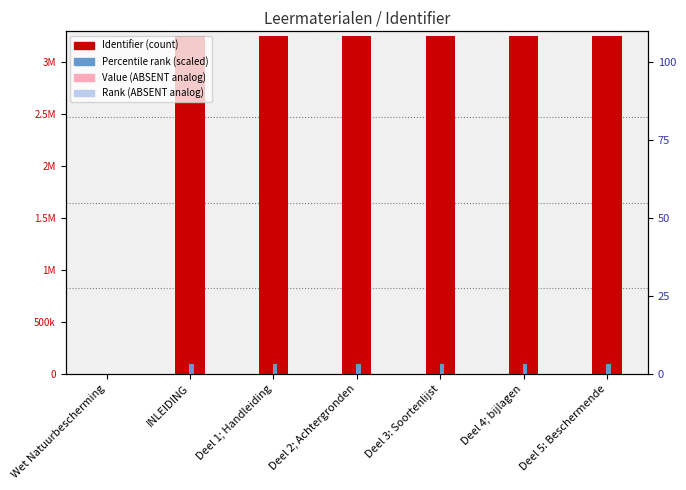

Which series has the widest spread of values?

Identifier (count)